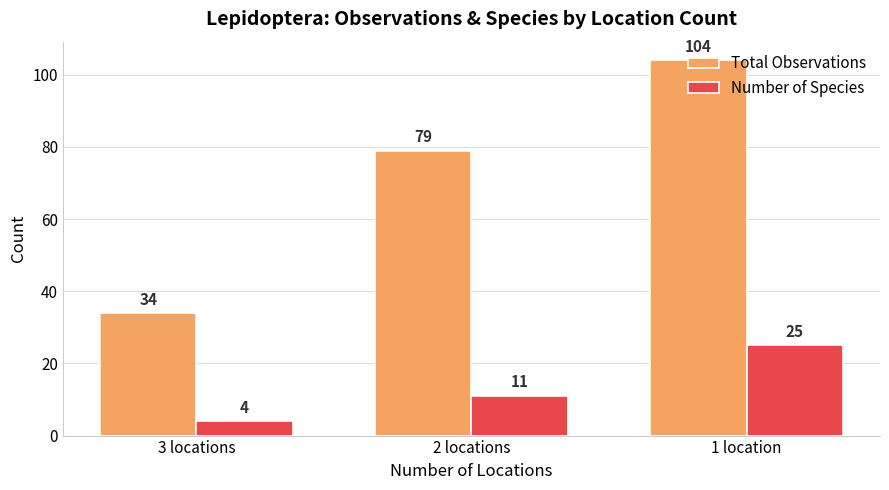

What value does the Total Observations series have at 1 location, to the nearest 10?

100